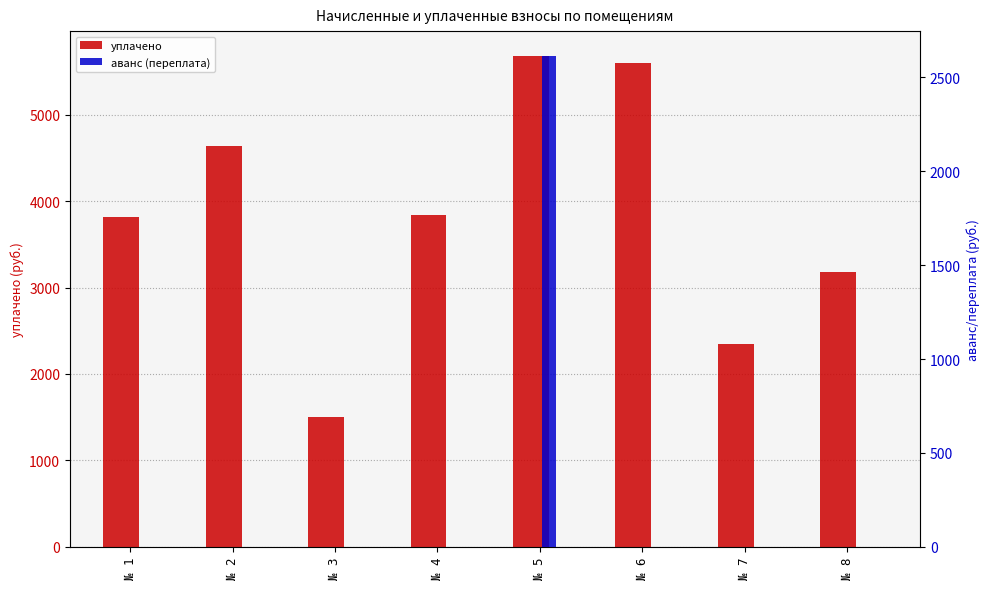

Rank the series at № 2 from lowest to highest value.

аванс (переплата), уплачено